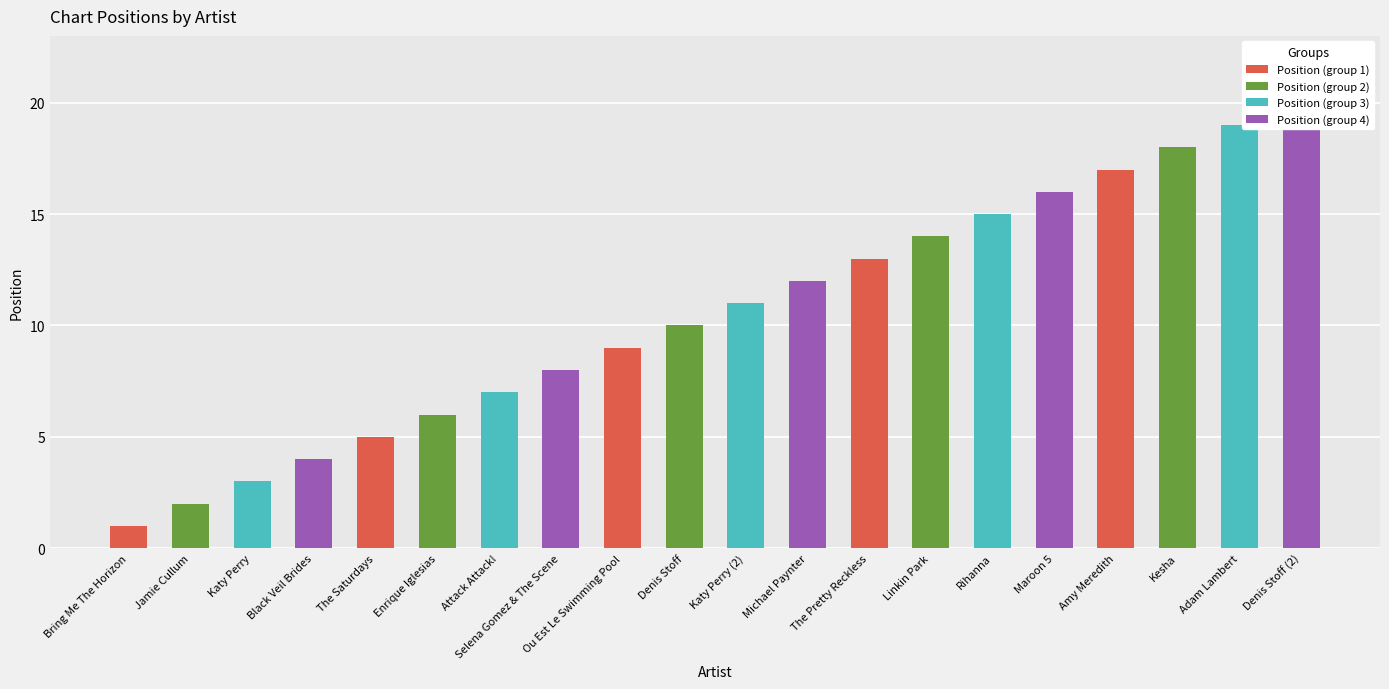

What is the label of the 11th bar from the right?

Denis Stoff